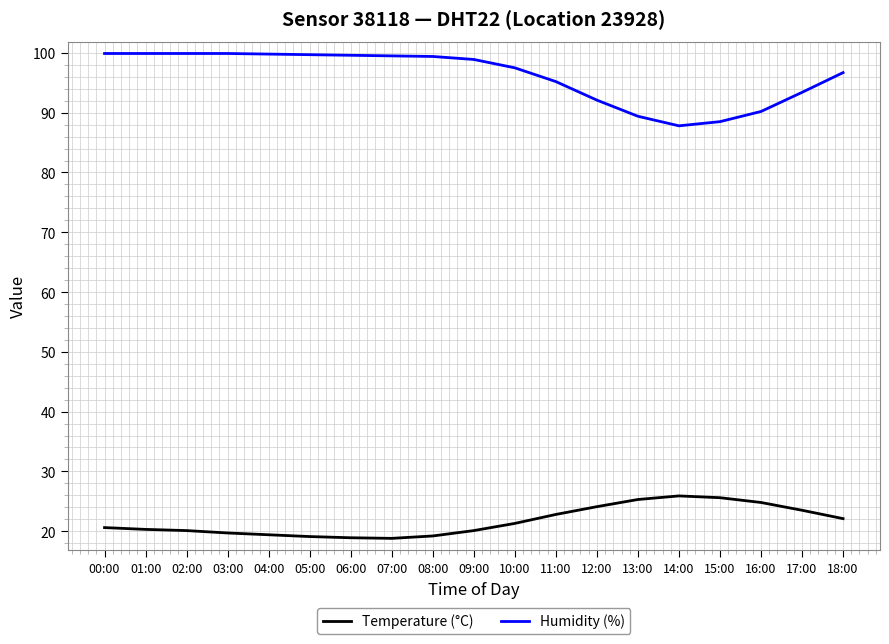

What is the minimum value shown in the chart?

18.8